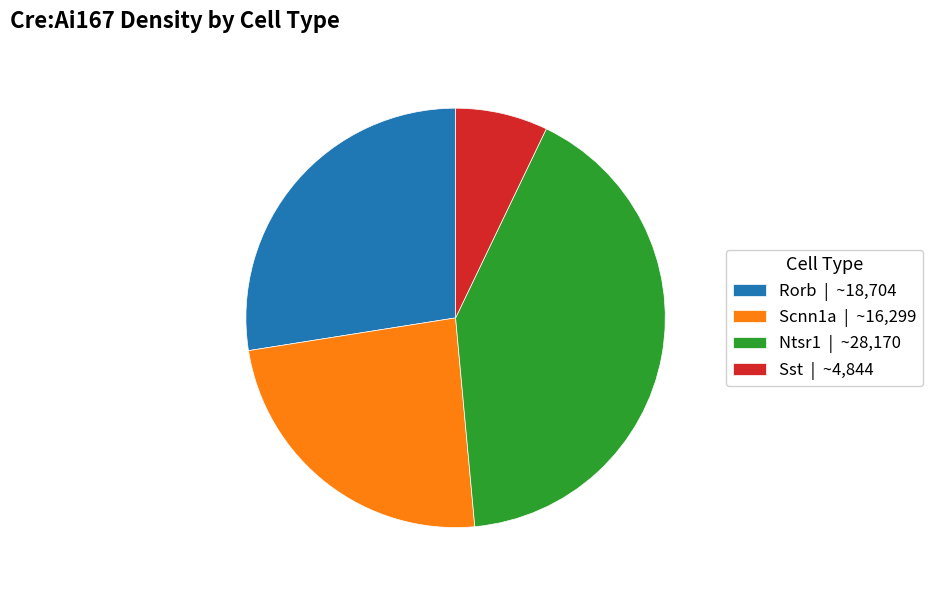

Is it true that Sst is 7% of the pie?

True